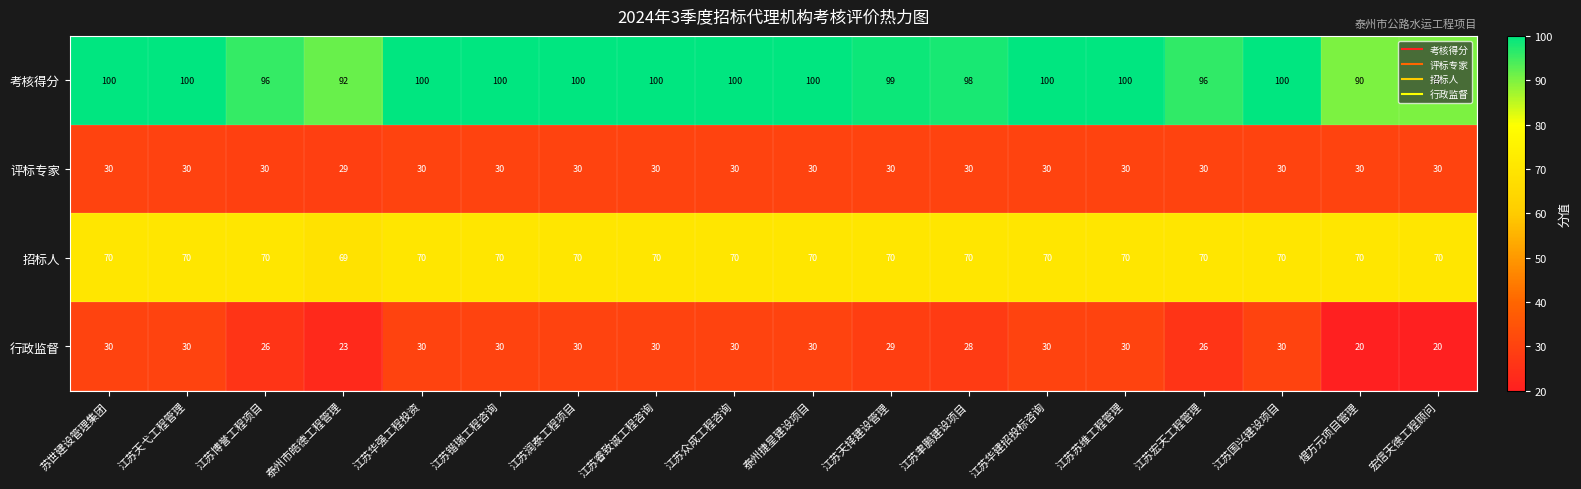

What is the lowest value of the 考核得分 series?

90